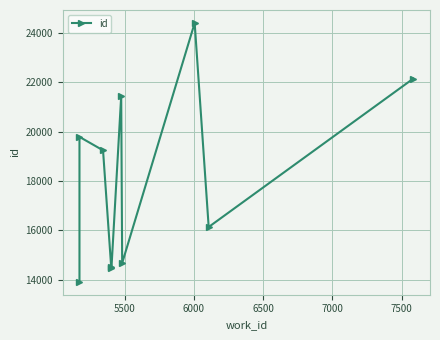

Read the value at 7500.

21446